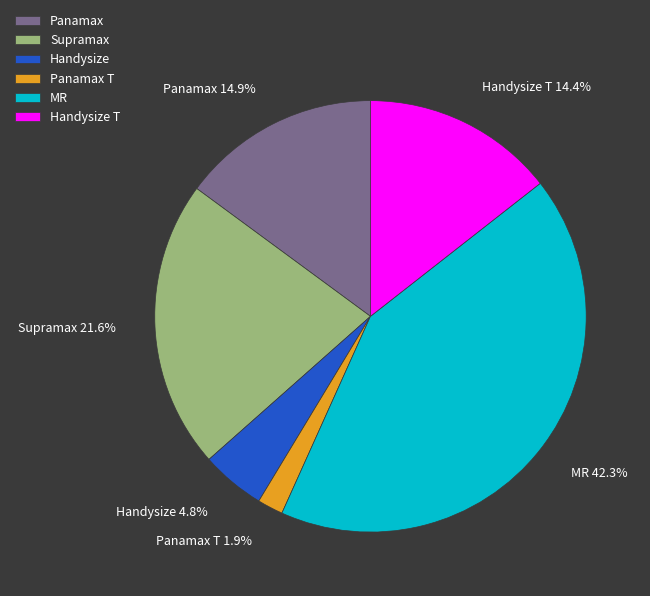

Combined, do Handysize and Panamax T account for over 50%?

No